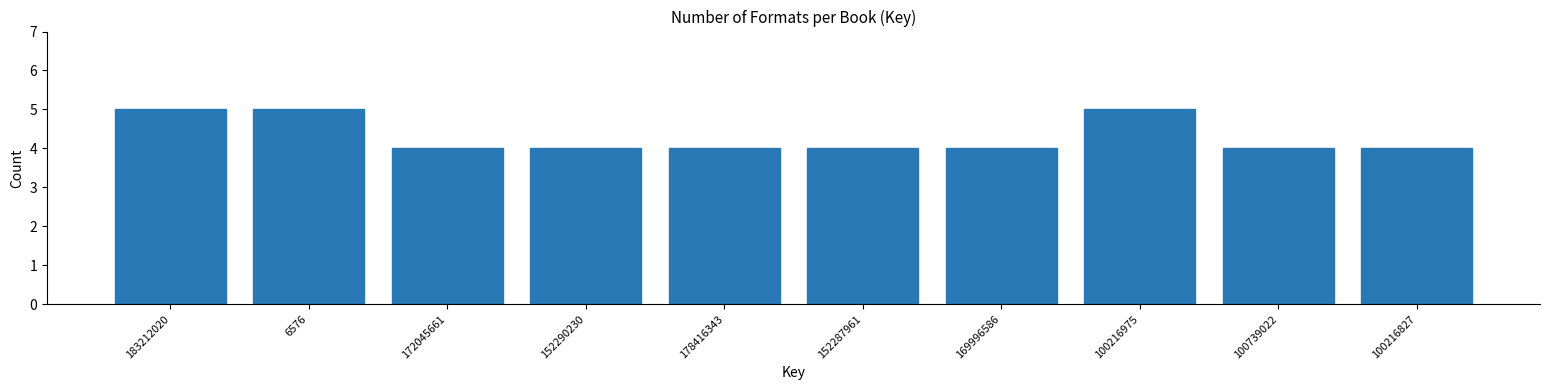

Reading left to right, what are all the values shown in this chart?

183212020=5	6576=5	172045661=4	152290230=4	178416343=4	152287961=4	169996586=4	100216975=5	100739022=4	100216827=4